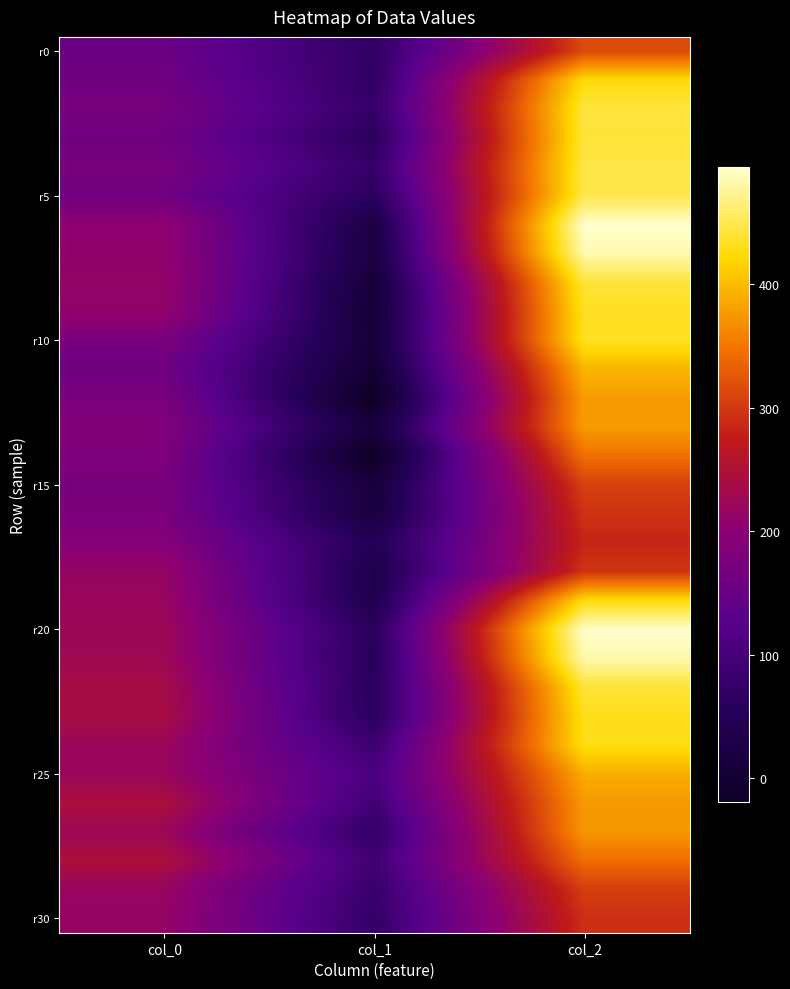

At how many categories does at least one series exceed 90?

3